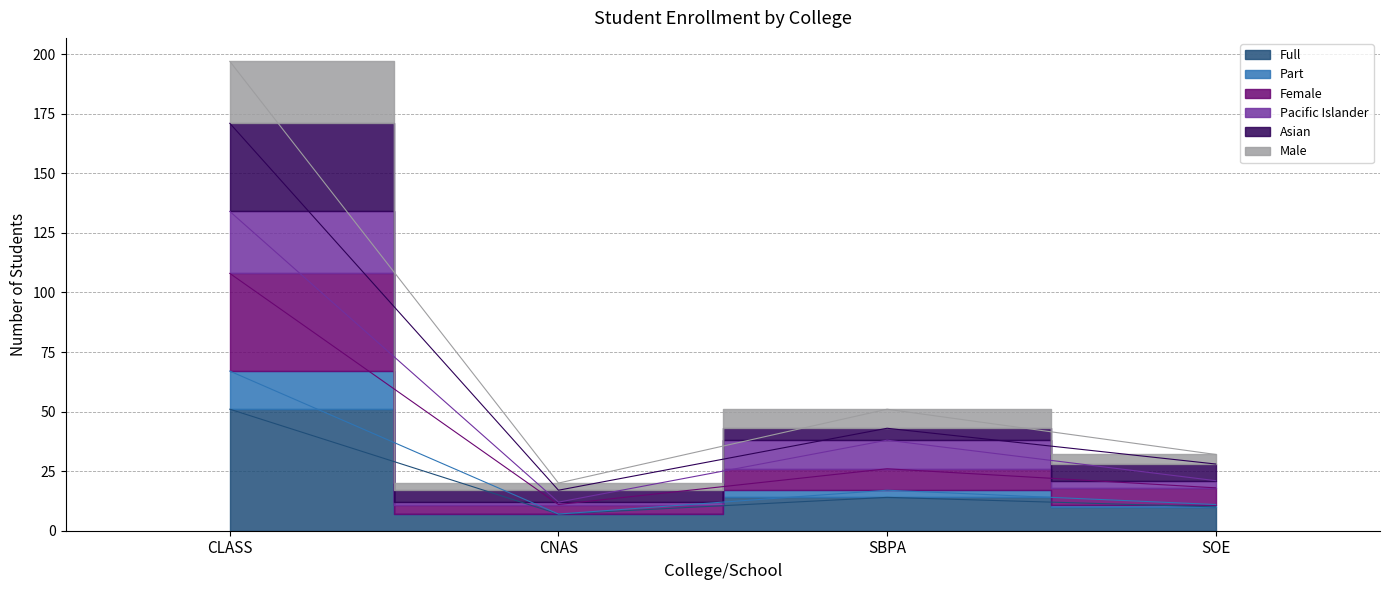

What is the label of the 1st point from the right?

SOE